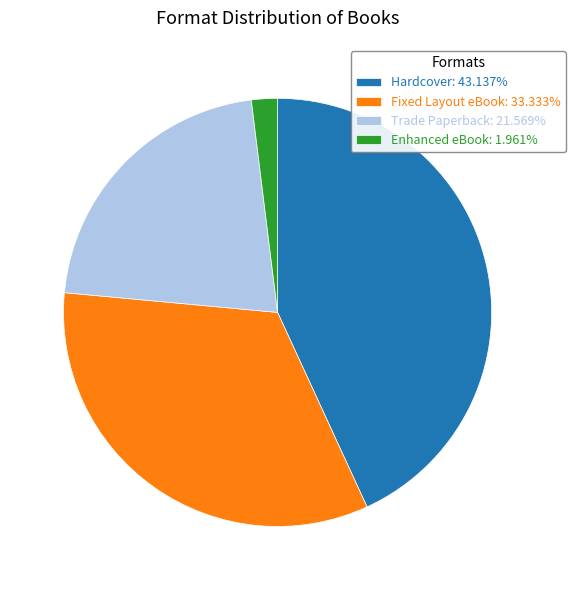

Is there any slice that represents more than half of the pie?

No